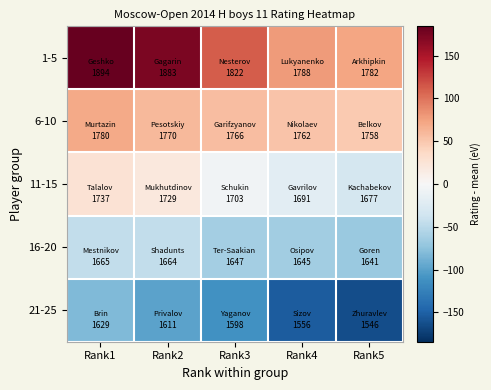

Rank the series by their maximum value, from lowest to highest.

21-25, 16-20, 11-15, 6-10, 1-5